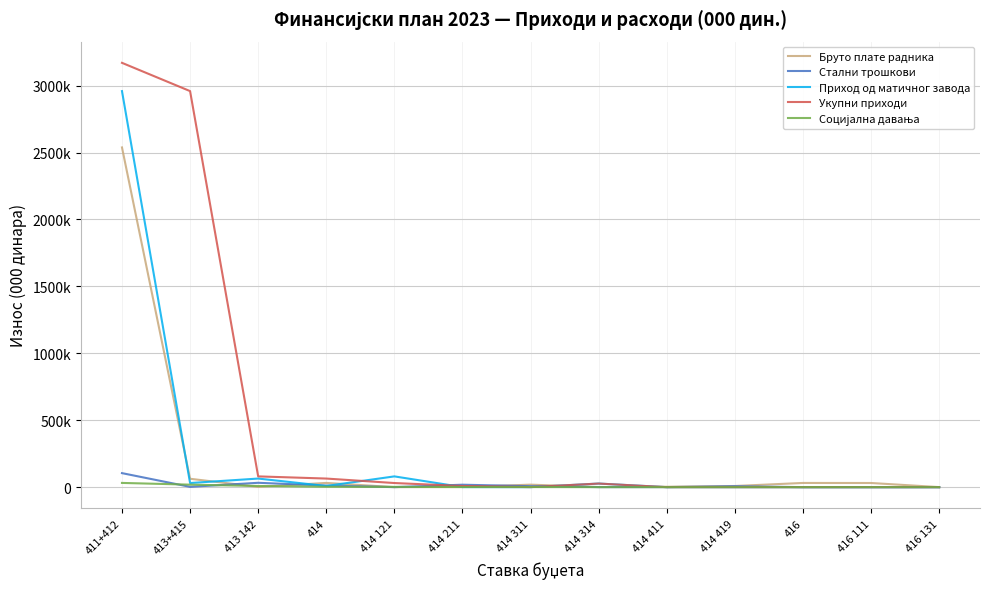

Does the chart have visible grid lines?

Yes